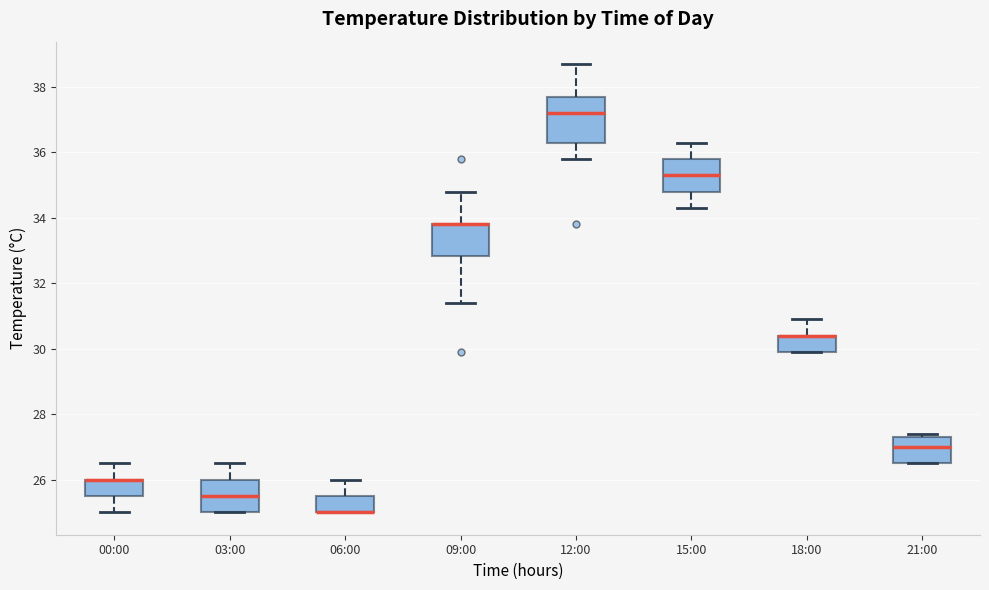

Which box is the tallest, from its lower edge to its upper edge?

12:00